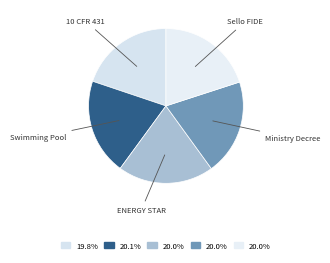

Do Swimming Pool and Ministry Decree together represent more than half of the pie?

No